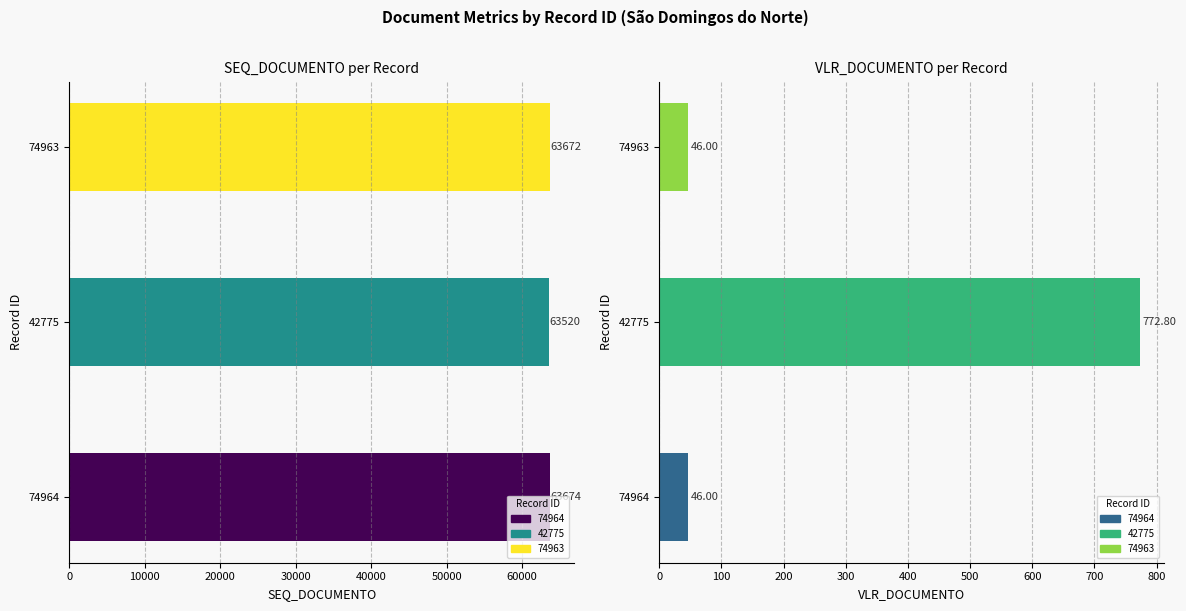

Is it true that VLR_DOCUMENTO equals 1036.9 at 10000?

False